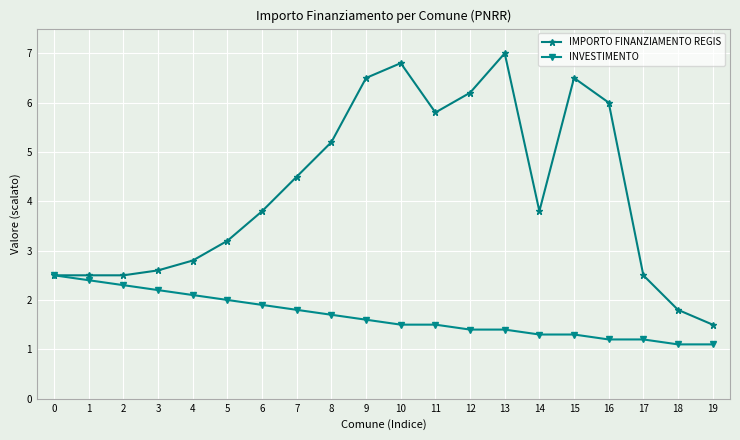

What is the average value of the IMPORTO FINANZIAMENTO REGIS series?

4.2